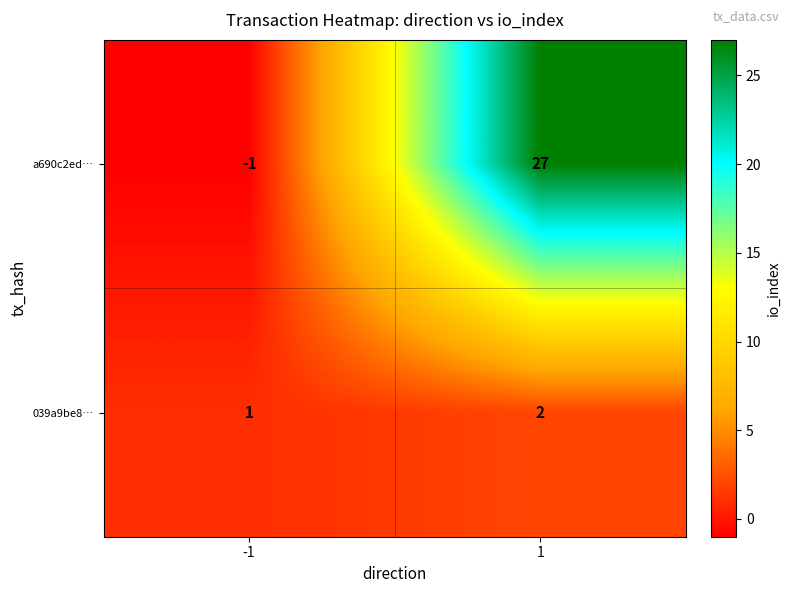

Rank the series by their maximum value, from lowest to highest.

039a9be8…, a690c2ed…